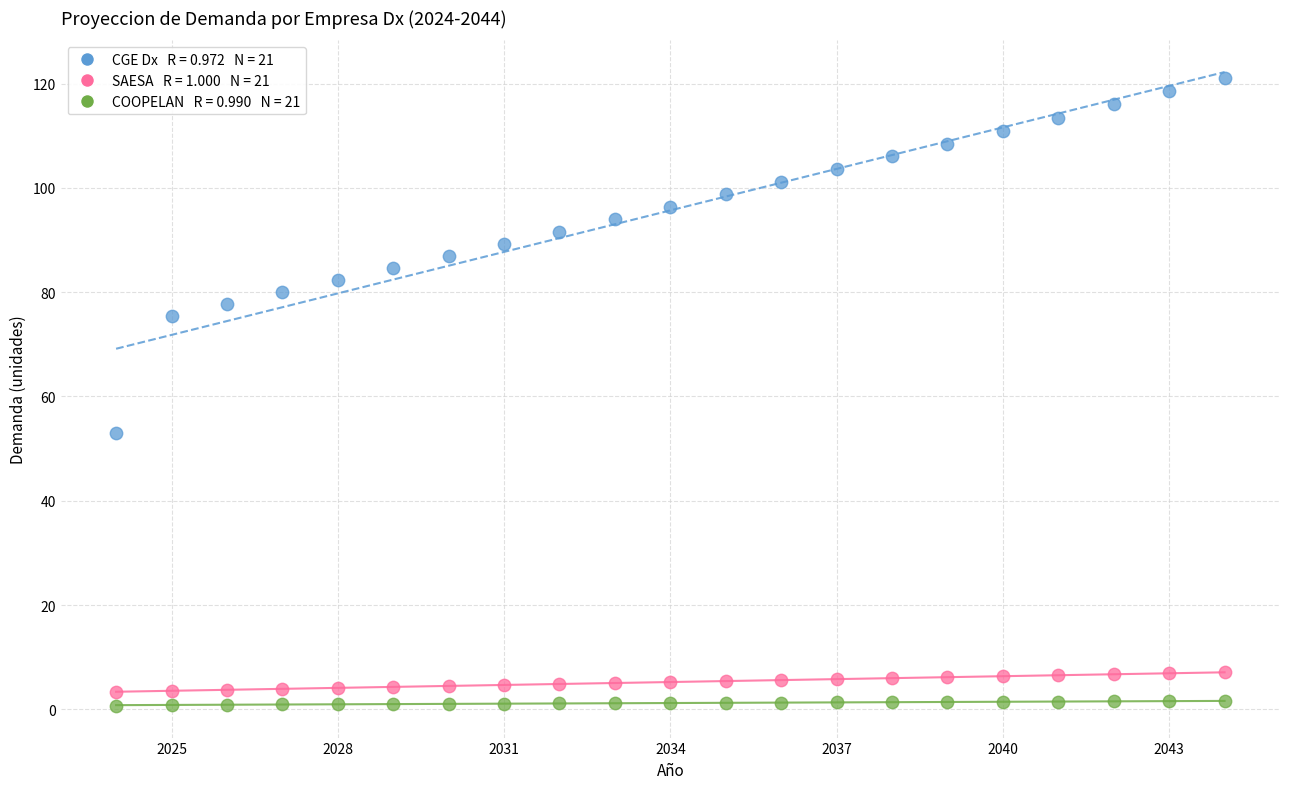

Across all data points, what is the range of Y values (max minus min)?

120.4